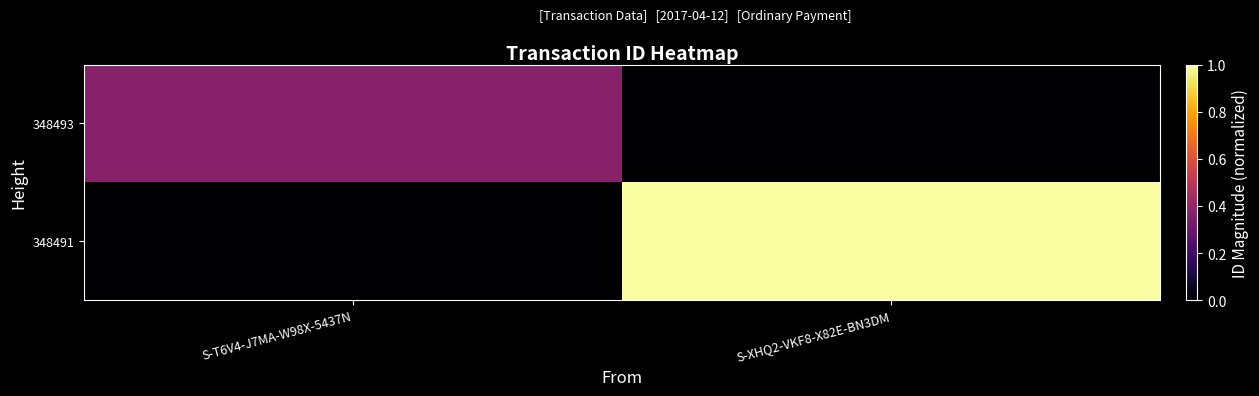

Reading left to right, list all the values displayed in this chart.

348493: S-T6V4-J7MA-W98X-5437N=0.4	S-XHQ2-VKF8-X82E-BN3DM=0.0
348491: S-T6V4-J7MA-W98X-5437N=0.0	S-XHQ2-VKF8-X82E-BN3DM=1.0